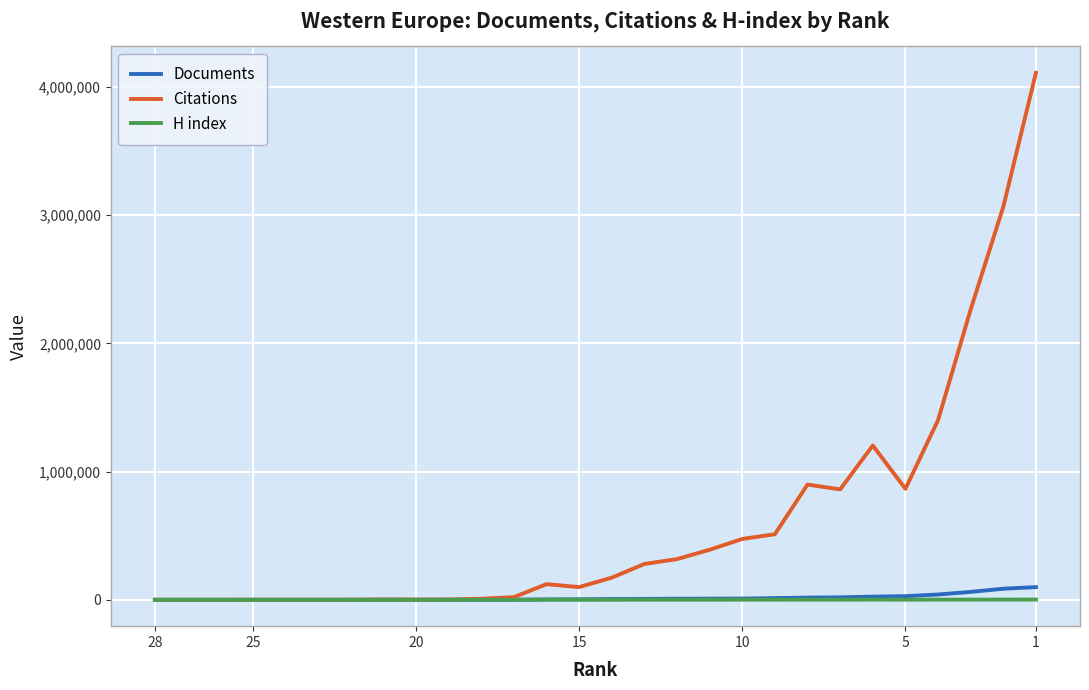

Which series has the largest total across all categories?

Citations